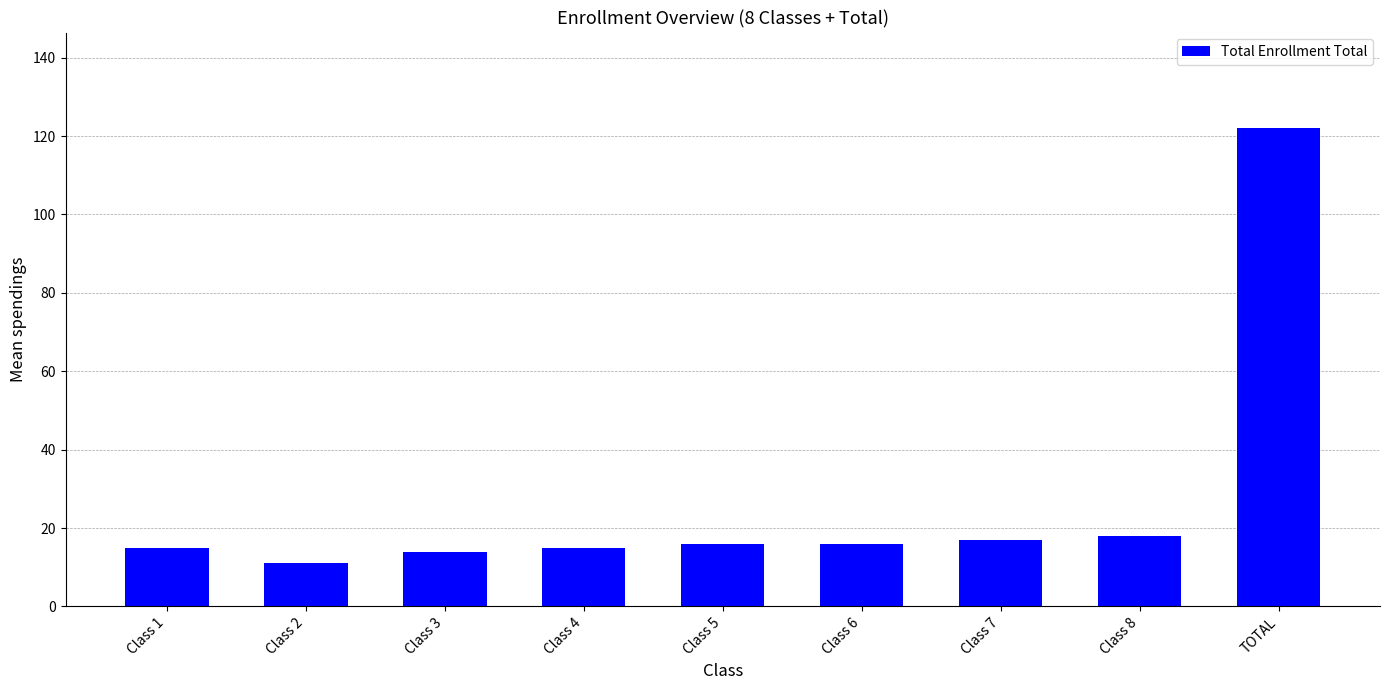

Which label corresponds to the largest value in the chart?

TOTAL